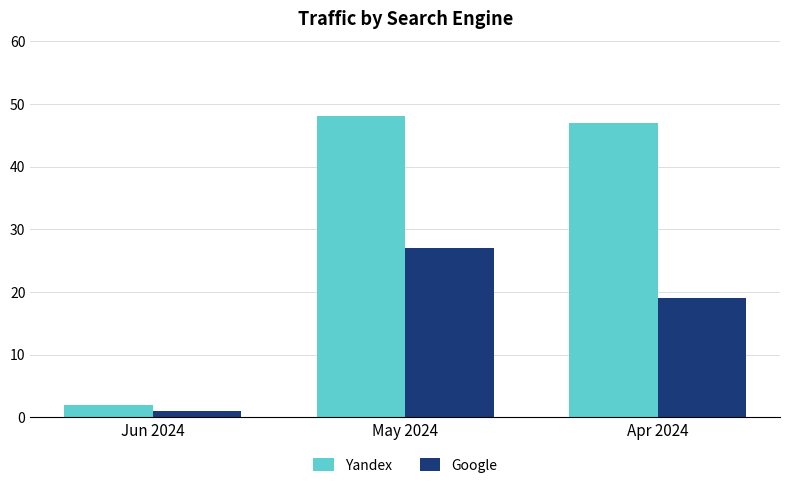

At which label is Google closest to 14?

Apr 2024